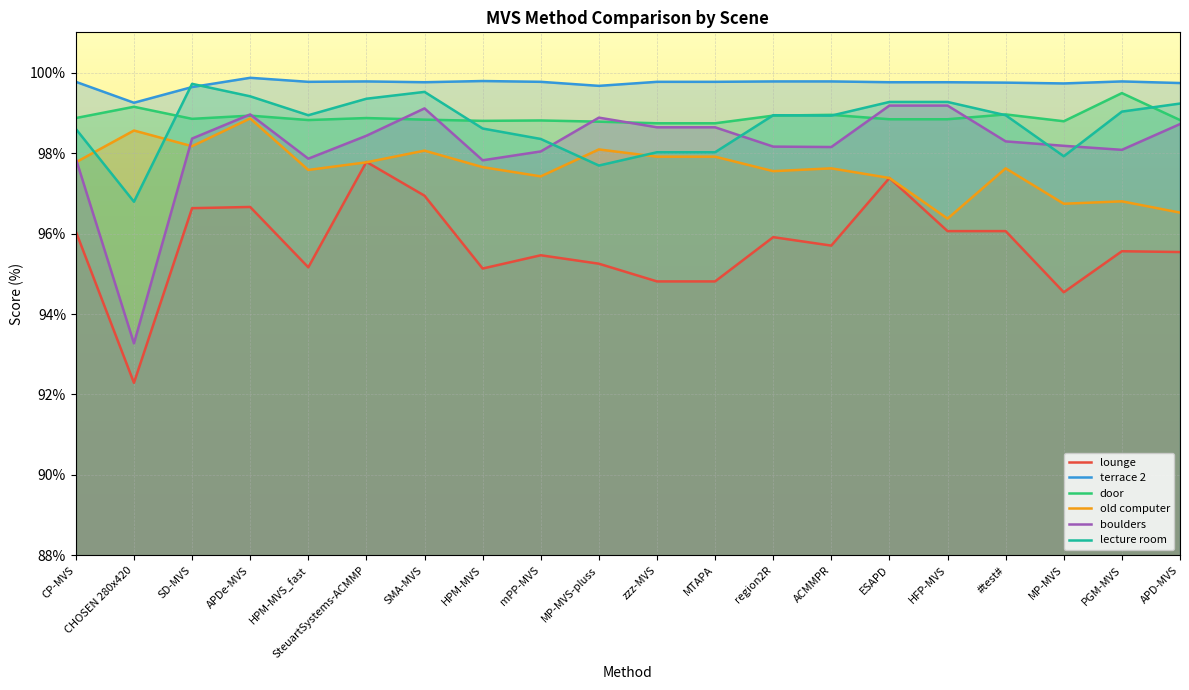

What are all the series names shown in the legend?

lounge, terrace 2, door, old computer, boulders, lecture room